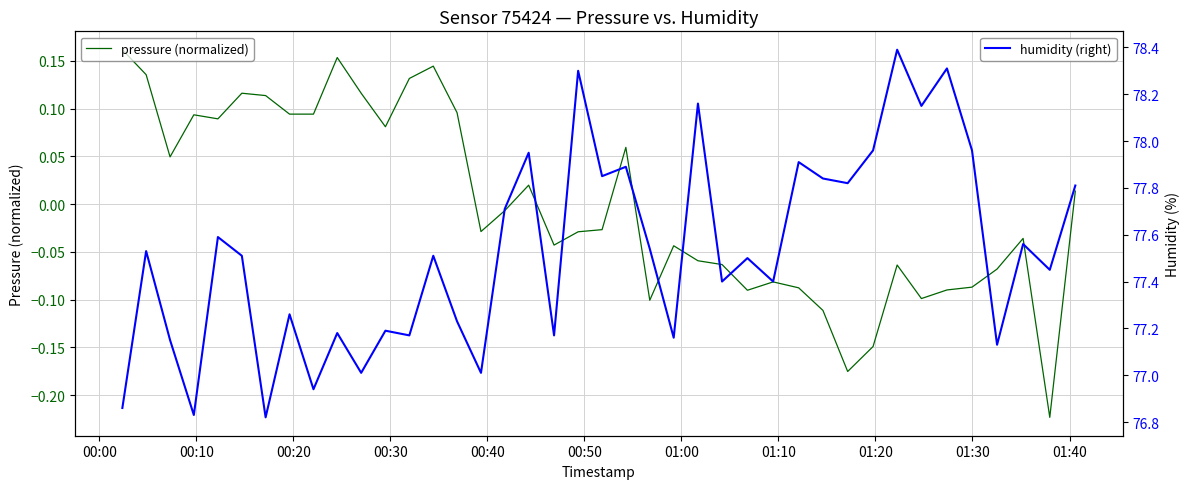

How many series are shown in this chart?

2